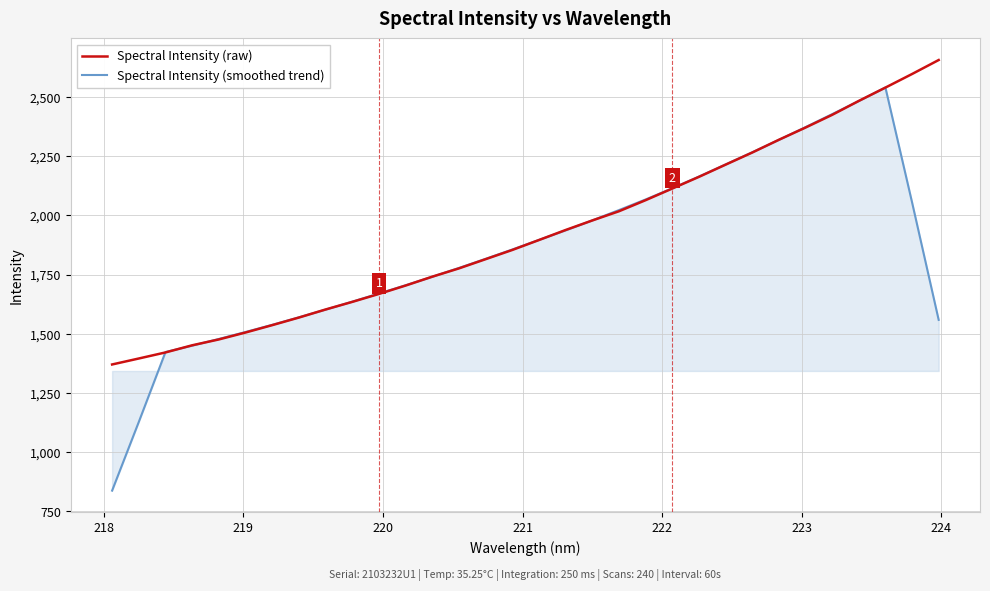

How many series are shown in this chart?

2